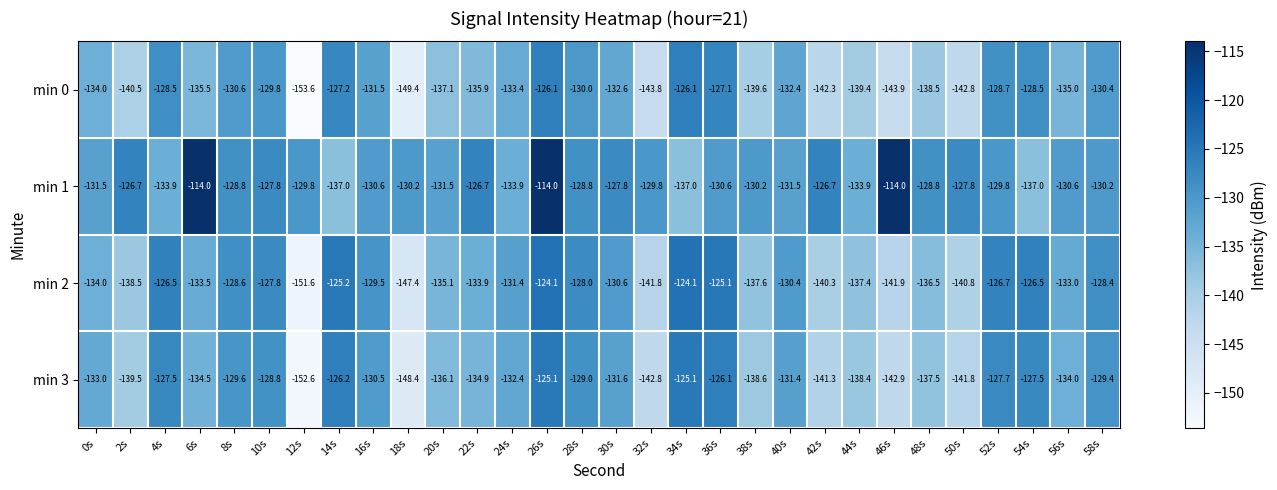

What is the highest value of the min 1 series?

-114.0